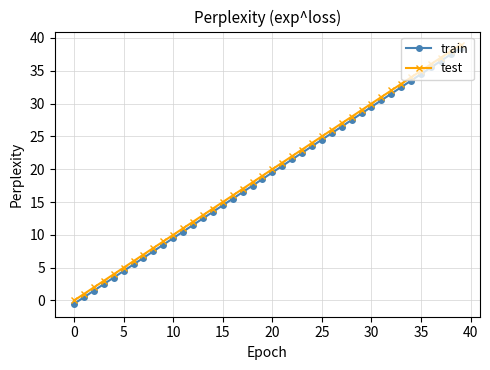

What is the maximum value for test?

39.0